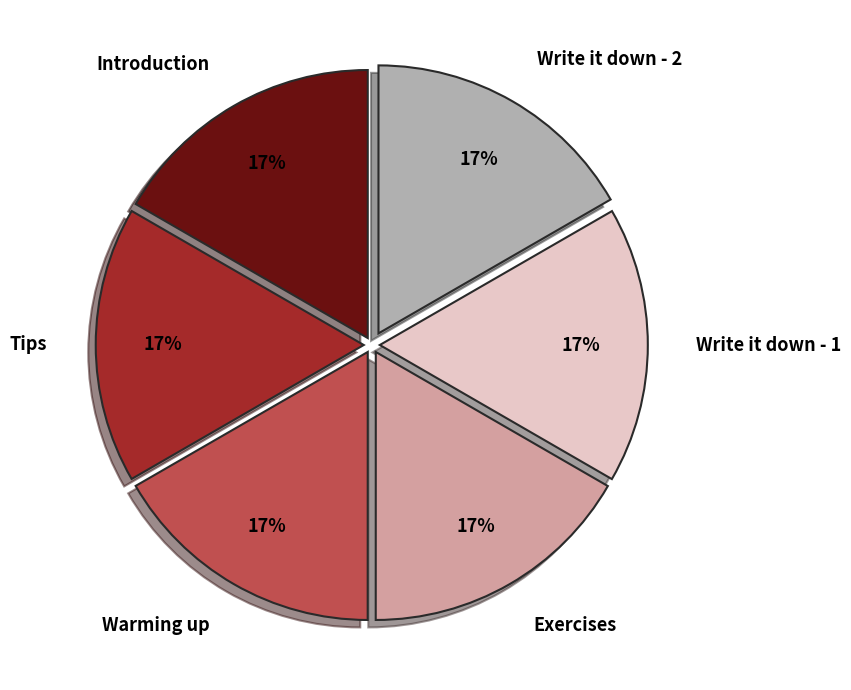

To the nearest percent, what is the combined percentage of Tips and Warming up?

33%